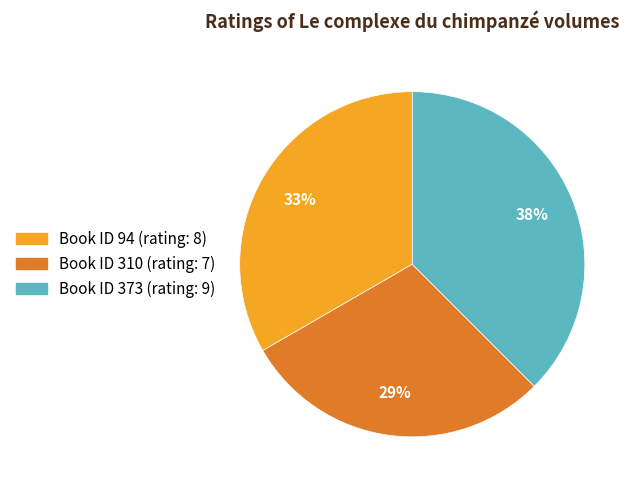

To the nearest percent, what is the average slice percentage?

33%